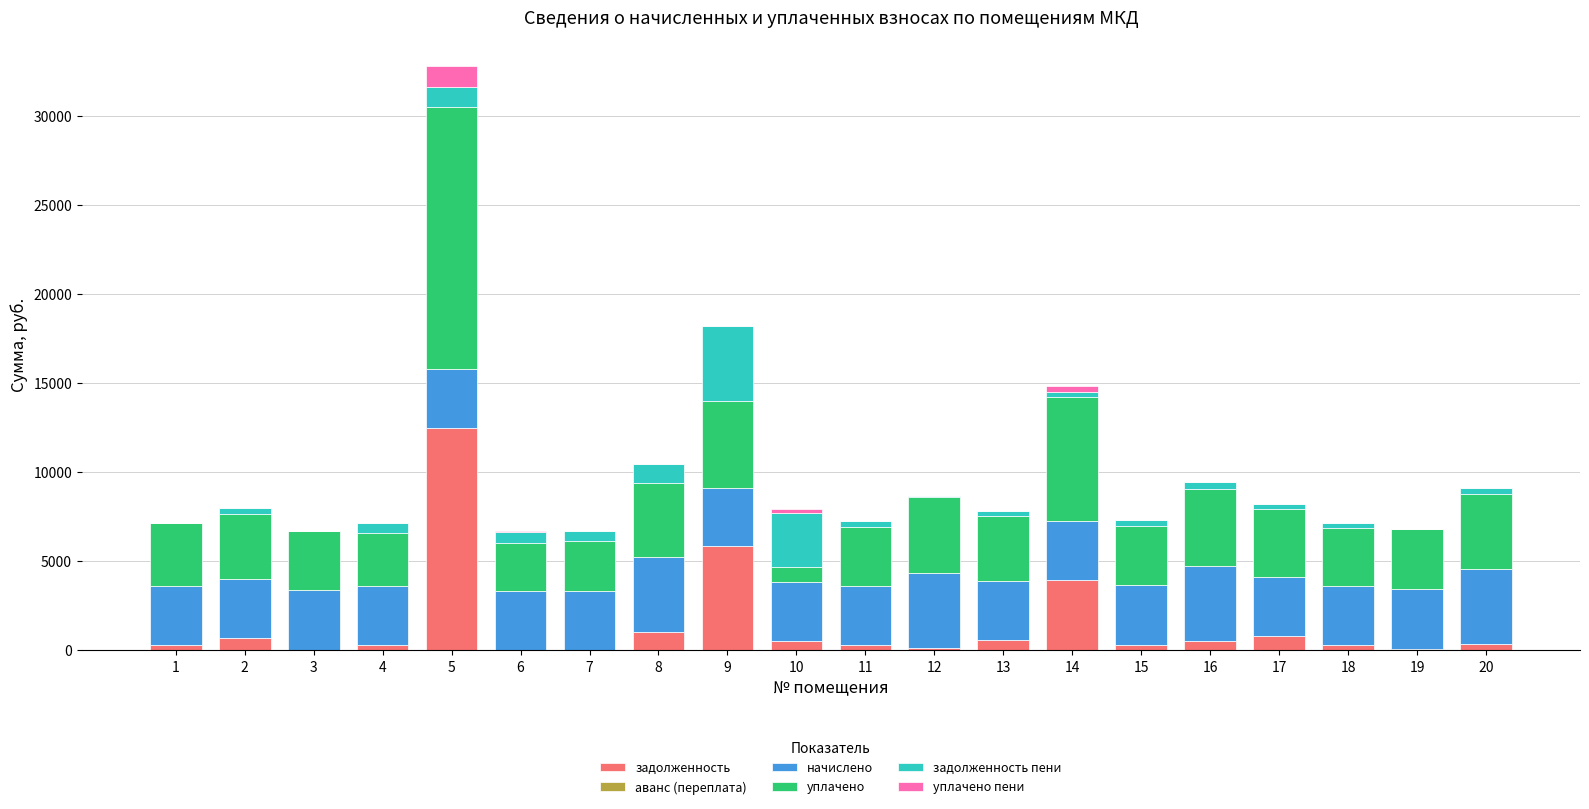

At which category is the sum across all series the highest?

5